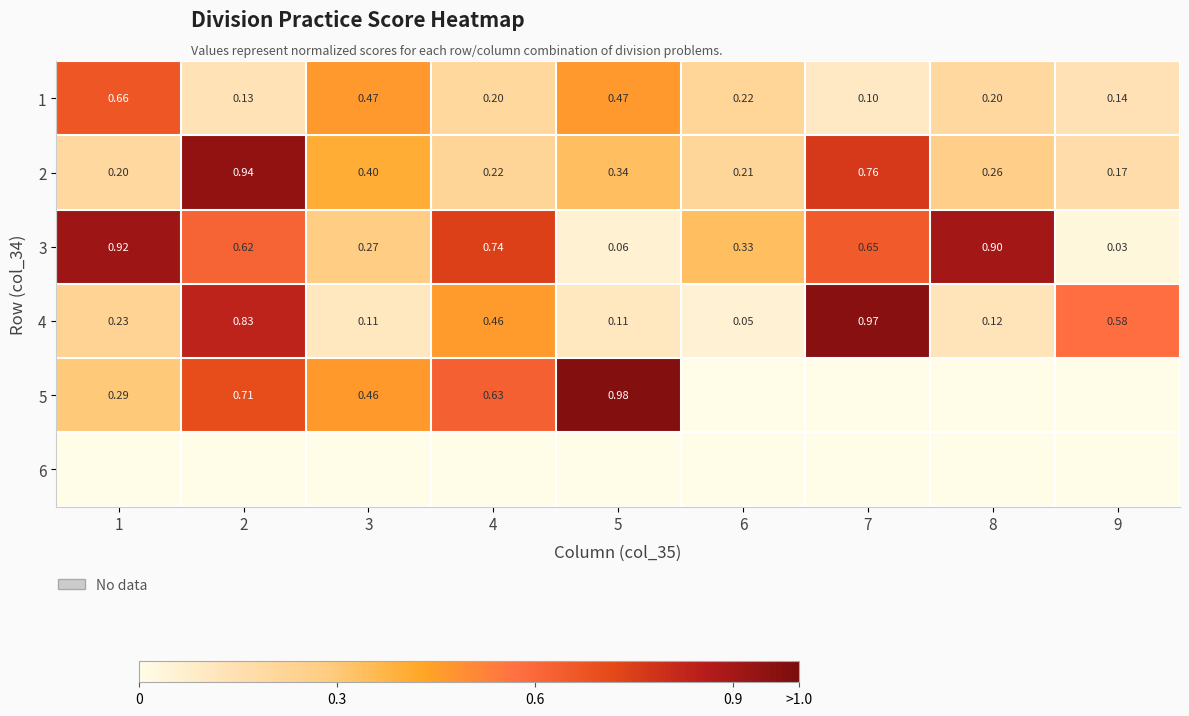

What value does the 2 series have at 2?

0.9